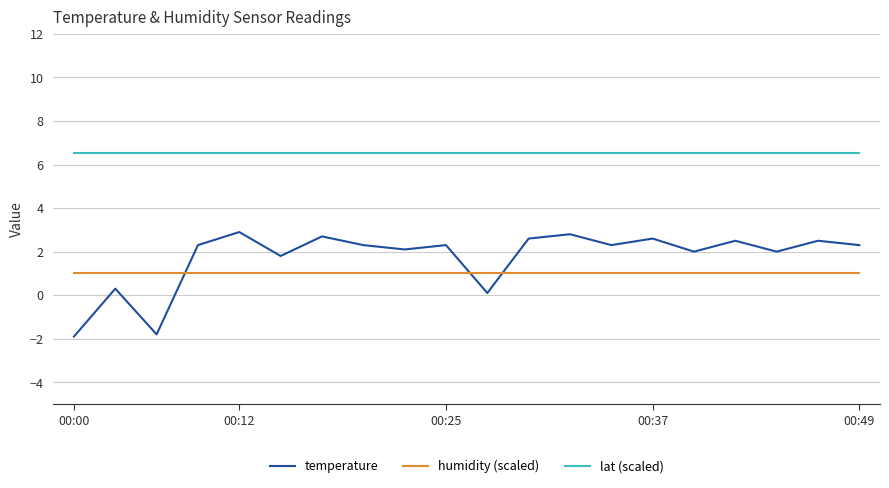

Reading left to right, what are all the values shown in this chart?

temperature: -1.9	0.3	-1.8	2.3	2.9	1.8	2.7	2.3	2.1	2.3	0.1	2.6	2.8	2.3	2.6	2.0	2.5	2.0	2.5	2.3
humidity (scaled): 1.0	1.0	1.0	1.0	1.0	1.0	1.0	1.0	1.0	1.0	1.0	1.0	1.0	1.0	1.0	1.0	1.0	1.0	1.0	1.0
lat (scaled): 6.5	6.5	6.5	6.5	6.5	6.5	6.5	6.5	6.5	6.5	6.5	6.5	6.5	6.5	6.5	6.5	6.5	6.5	6.5	6.5